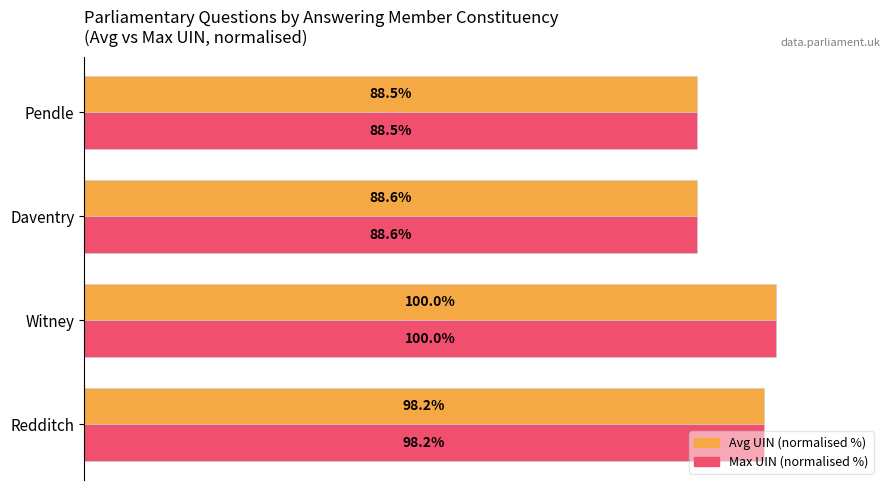

What are all the series names shown in the legend?

Avg UIN (normalised %), Max UIN (normalised %)